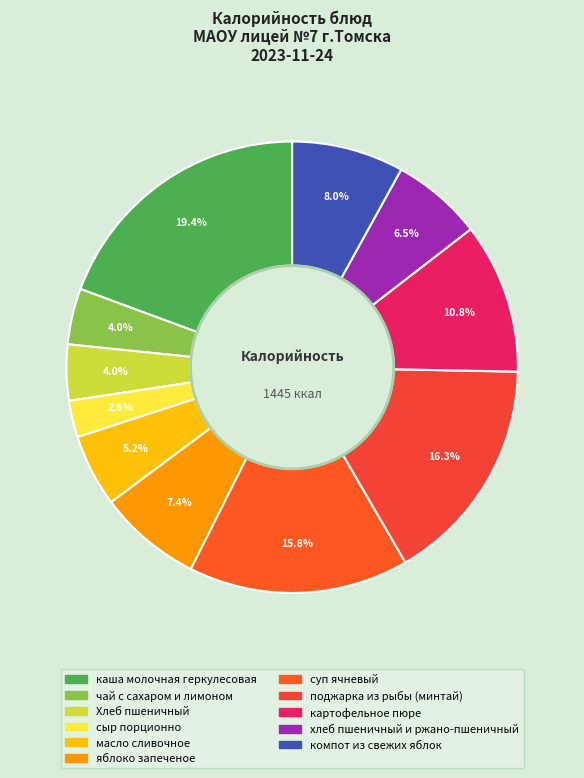

To the nearest percent, what is the average slice percentage?

9%